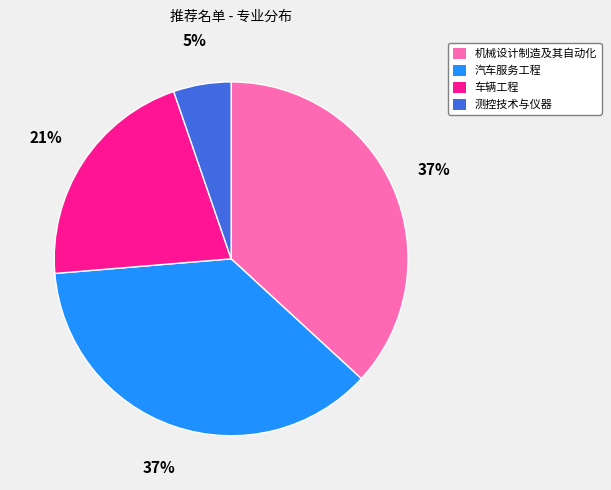

Does 测控技术与仪器 account for over 50% of the chart?

No